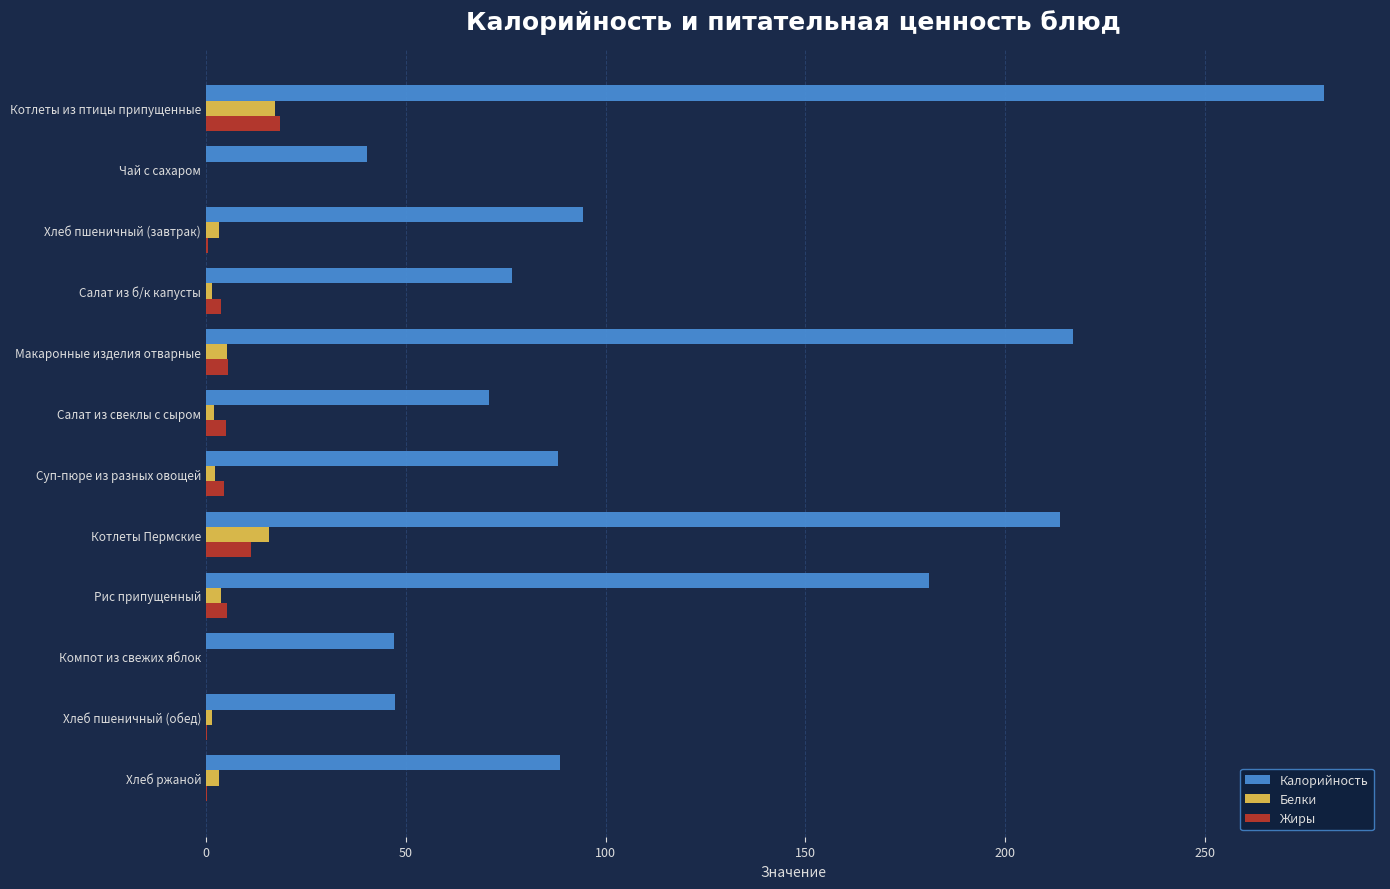

Which series changed the most between Чай с сахаром and Салат из б/к капусты?

Калорийность